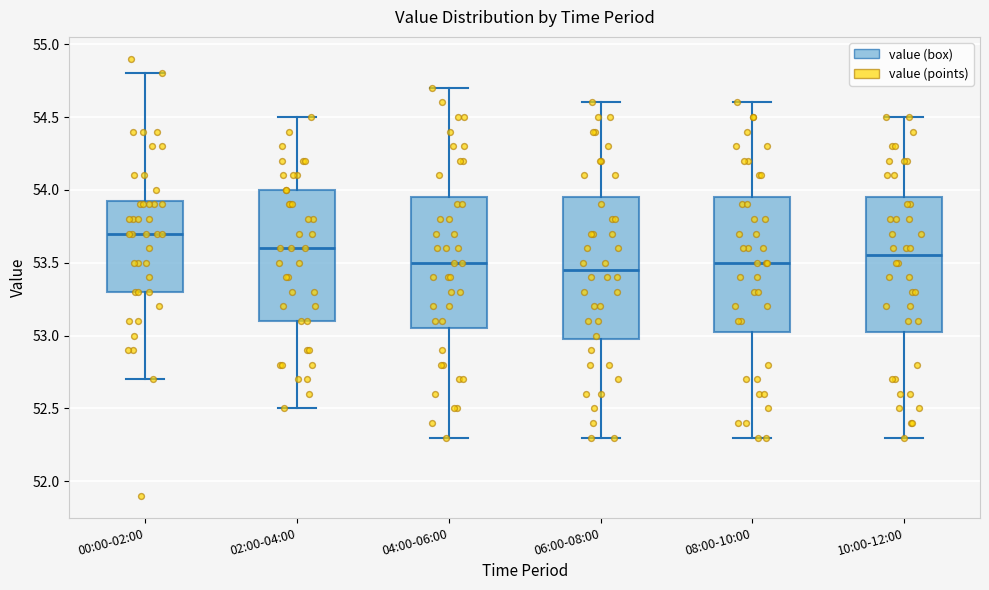

Reading left to right, transcribe this box plot: for each box, give where its median line is, the range the box spans, and where its two whiskers end, as read against the y-axis. The values are not printed on the chart, so give them approximately, as read against the axis.

00:00-02:00: median 53.70, box 53.30 to 53.95, whiskers 52.70 to 54.80
02:00-04:00: median 53.60, box 53.10 to 54.00, whiskers 52.50 to 54.50
04:00-06:00: median 53.50, box 53.05 to 53.95, whiskers 52.30 to 54.70
06:00-08:00: median 53.45, box 53.00 to 53.95, whiskers 52.30 to 54.60
08:00-10:00: median 53.50, box 53.05 to 53.95, whiskers 52.30 to 54.60
10:00-12:00: median 53.55, box 53.05 to 53.95, whiskers 52.30 to 54.50